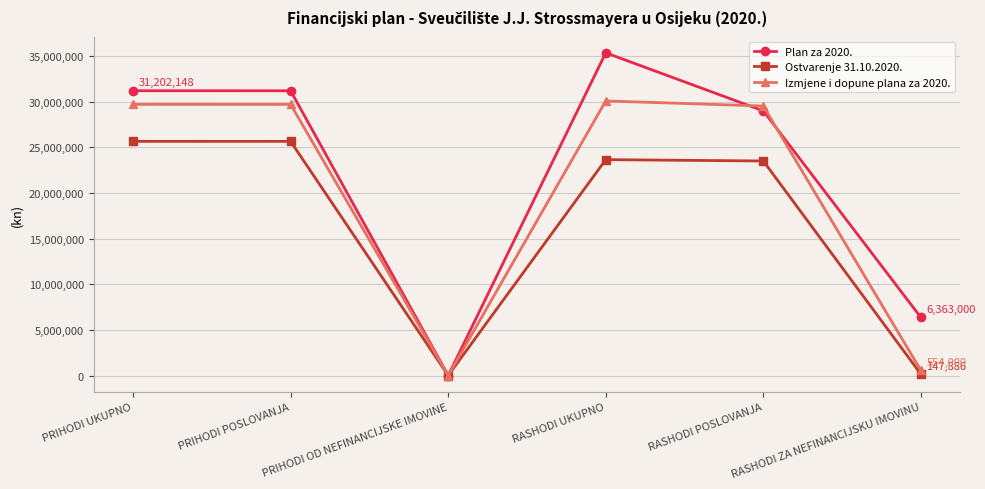

Which series has the largest range (max minus min)?

Plan za 2020.